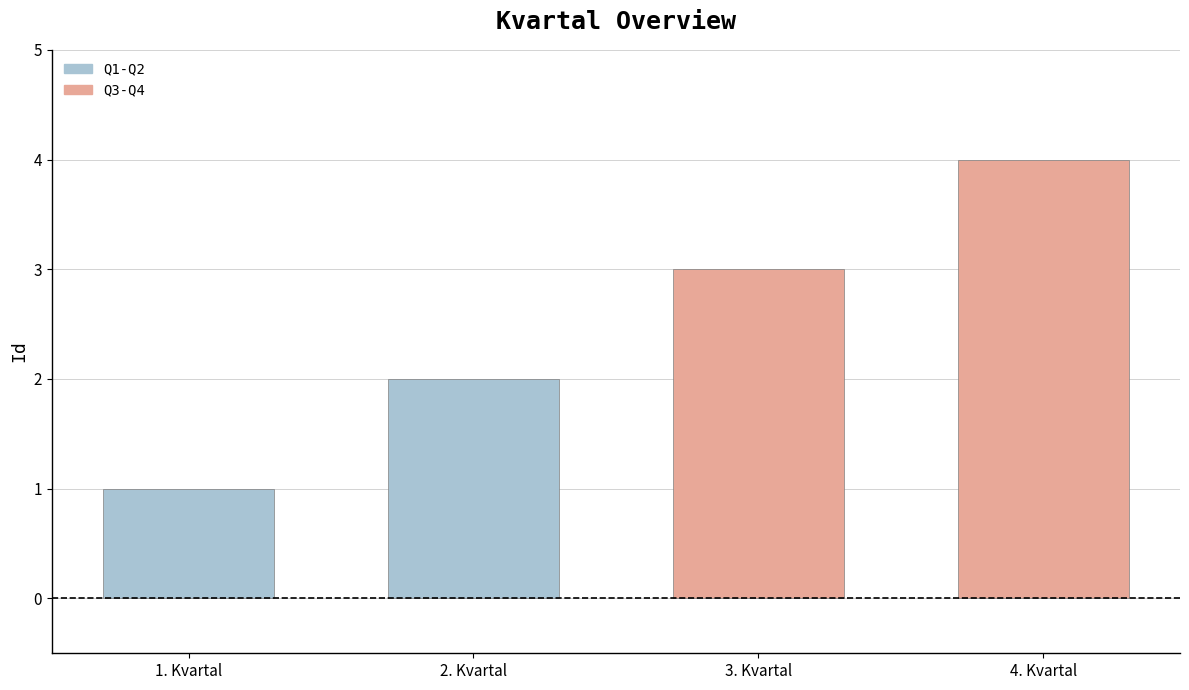

List the labels in order of value, smallest first.

1. Kvartal, 2. Kvartal, 3. Kvartal, 4. Kvartal